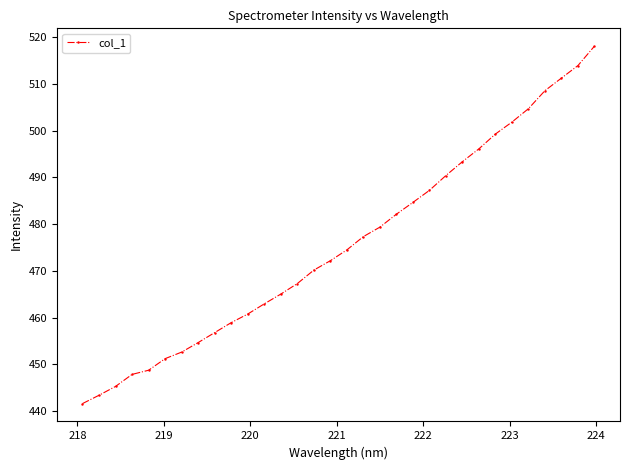

Reading left to right, extract all data points from this chart.

441.6	443.4	445.3	447.9	448.8	451.2	452.6	454.7	456.8	458.9	460.8	463.0	465.0	467.3	470.2	472.2	474.5	477.3	479.4	482.1	484.6	487.2	490.4	493.4	496.1	499.3	501.8	504.7	508.5	511.2	513.9	518.1